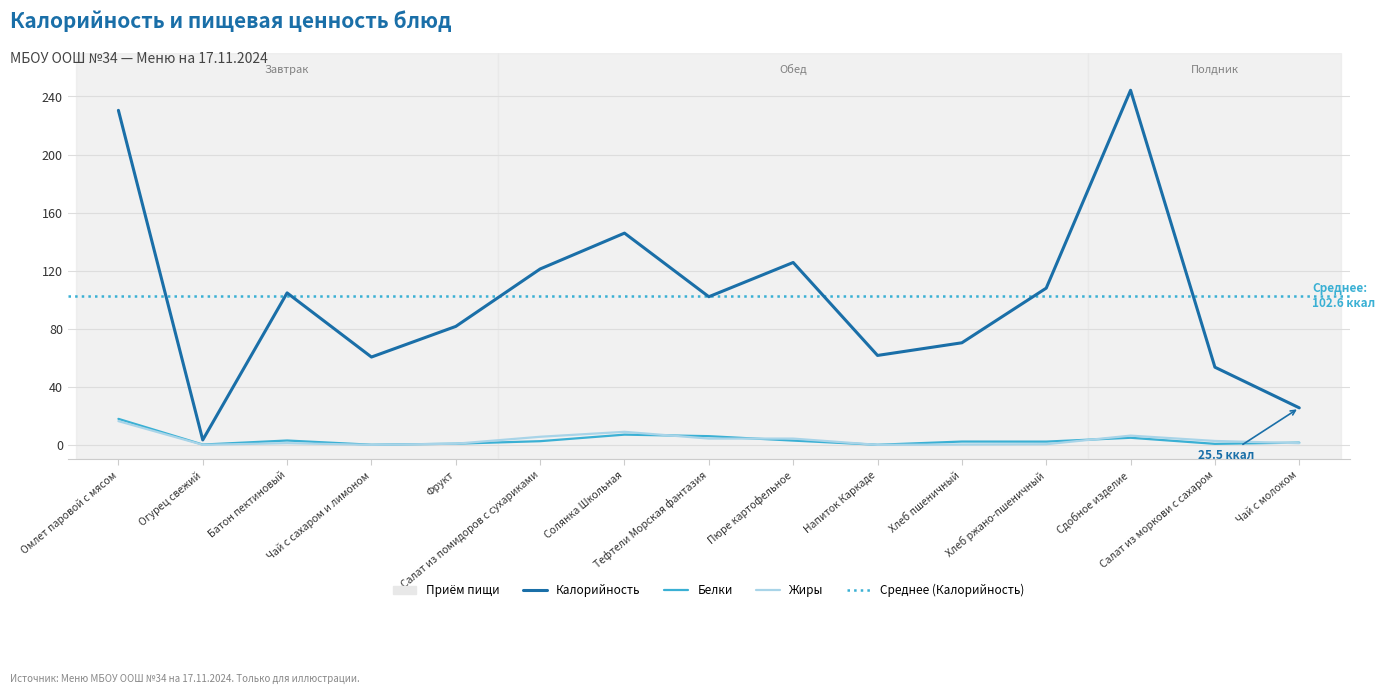

Between Омлет паровой с мясом and Огурец свежий, which is larger?

Омлет паровой с мясом